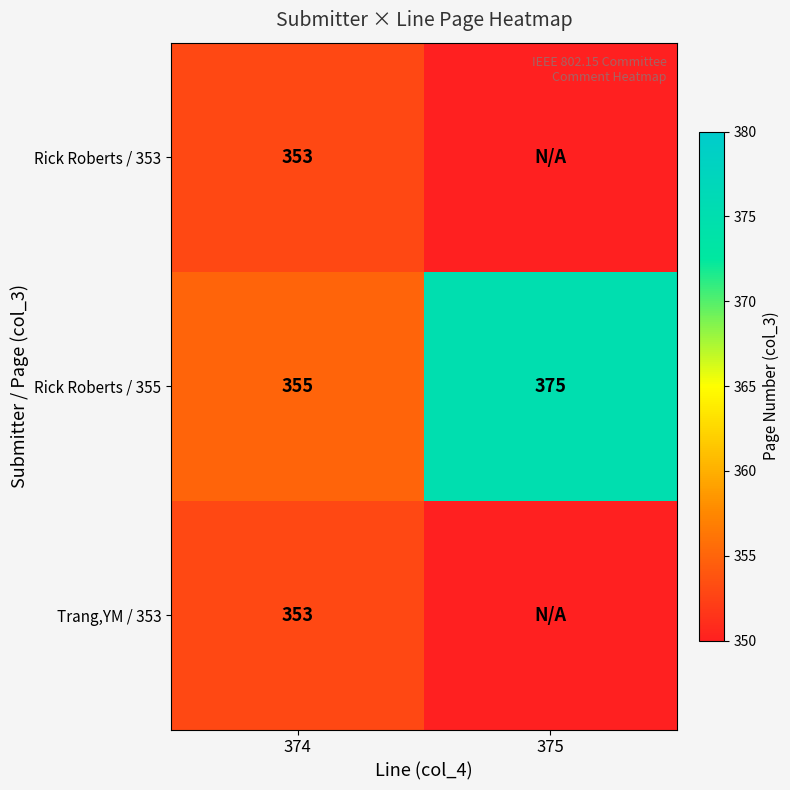

What is the total value across all series at 374?

1061